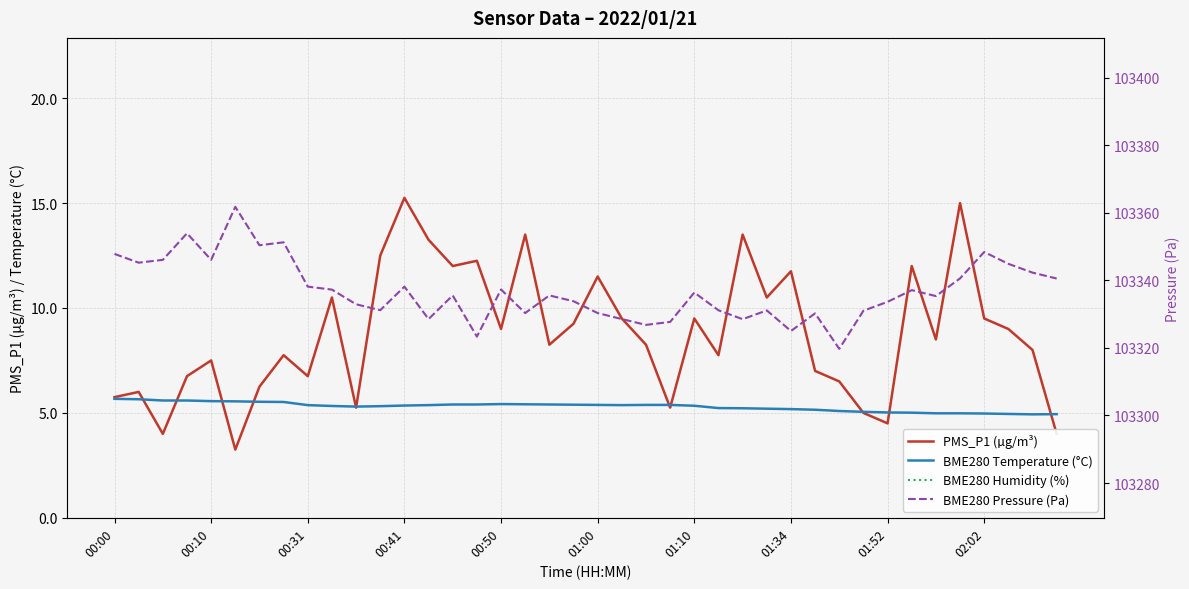

Read the BME280 Pressure (Pa) value at 01:52.

103333.6